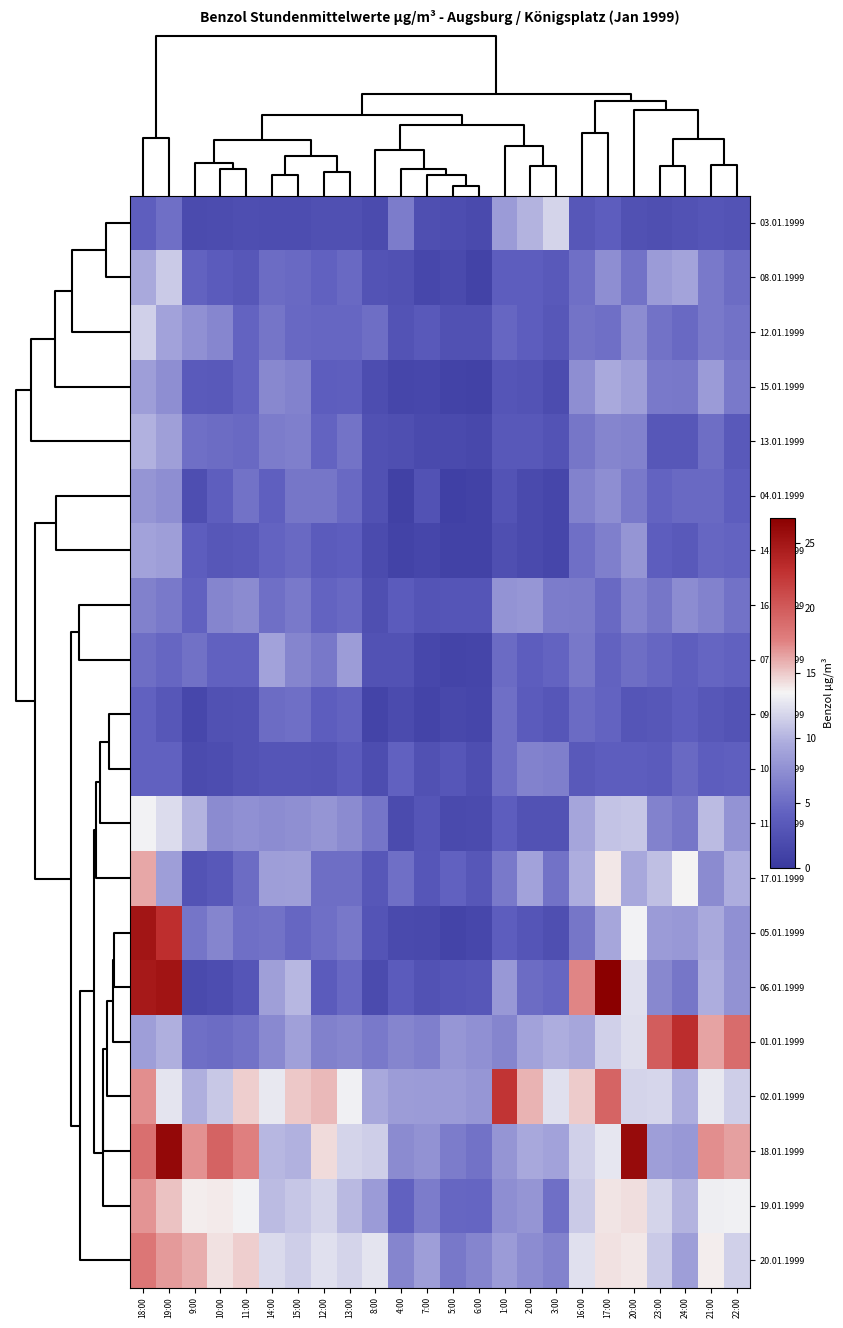

Which label corresponds to the smallest value in the chart?

5:00